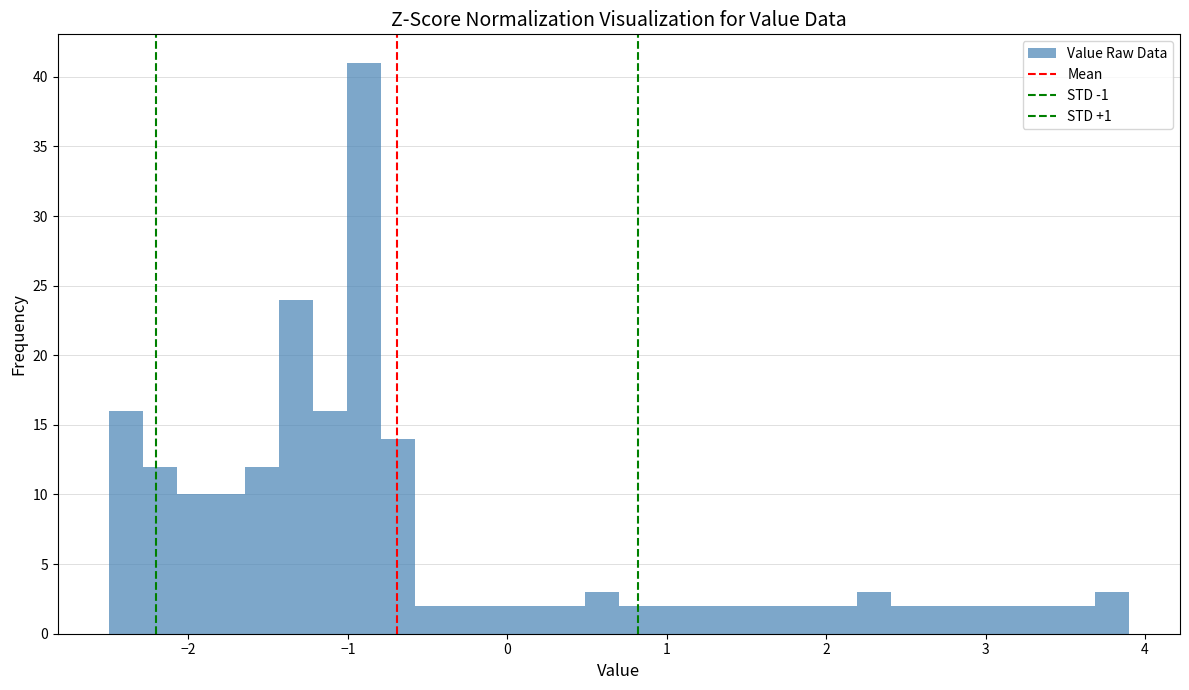

Around what value on the x-axis is the tallest bar? Give the approximate position of its centre, as read against the axis.

-0.9